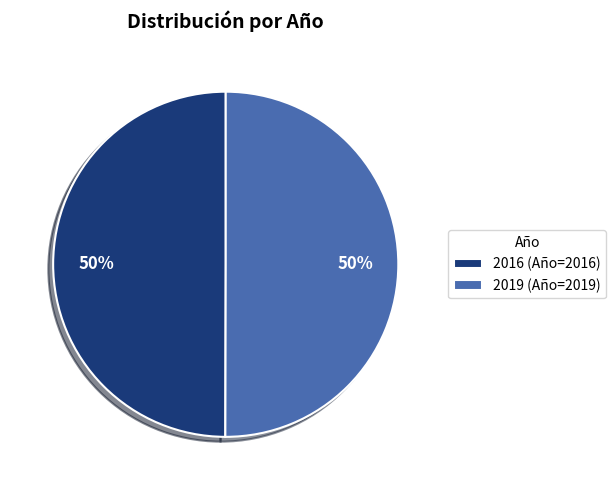

What percentage is the 2016 (Año=2016) slice, to the nearest percent?

50%